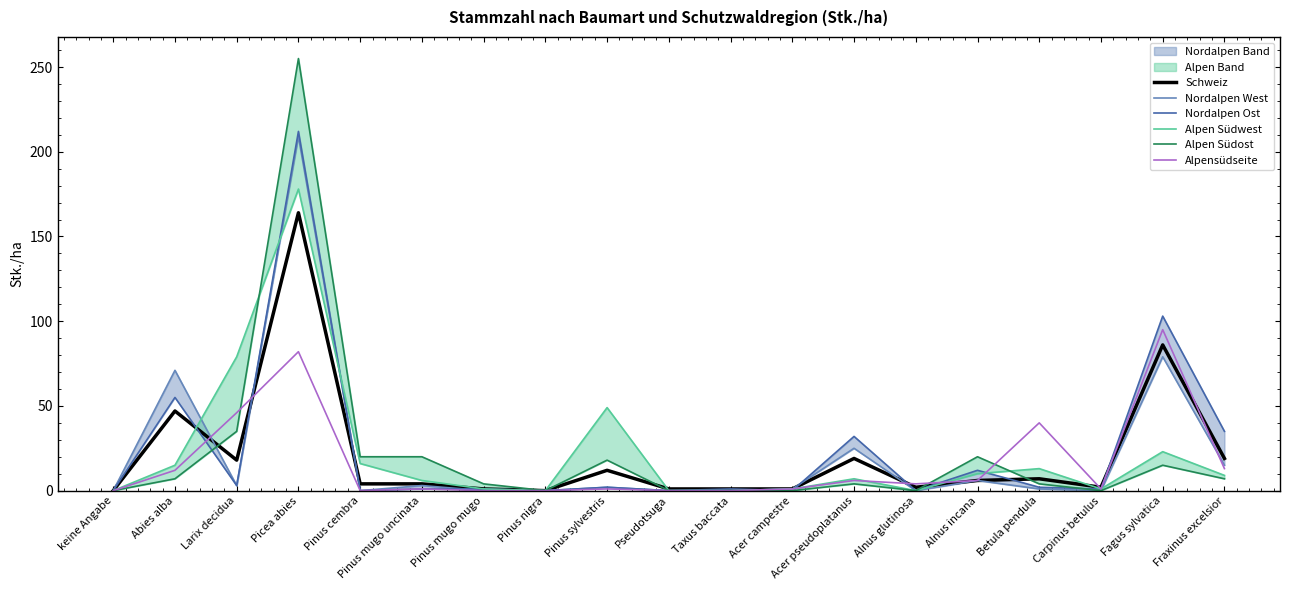

Which label corresponds to the largest value in the chart?

Picea abies